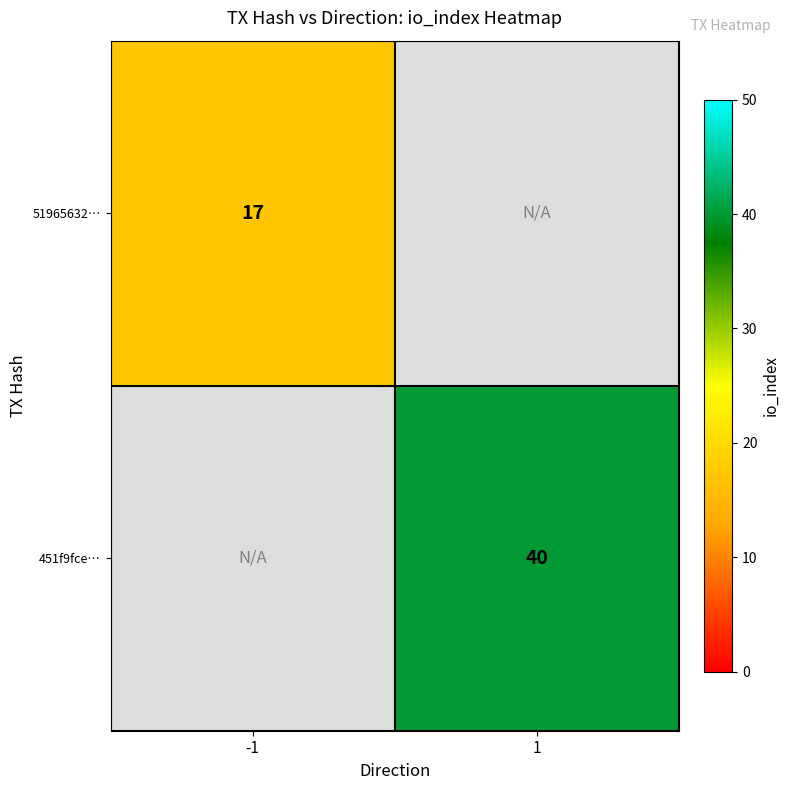

The 451f9fce… series shows 57 at 1. True or false?

False